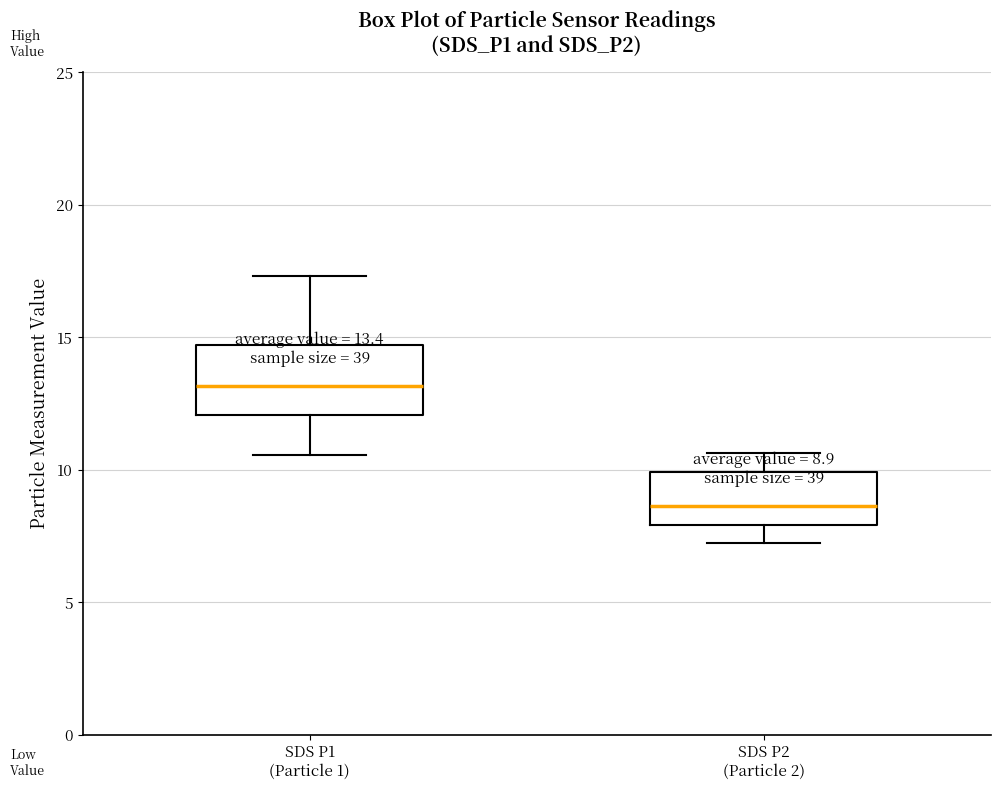

Which box's median line is the lowest?

SDS P2 (Particle 2)